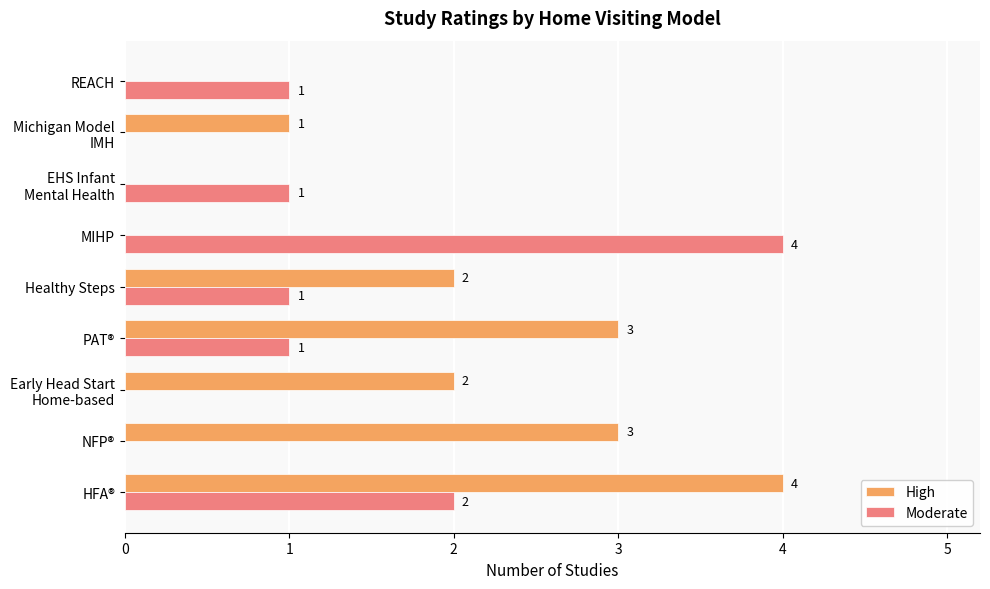

The High series shows 4 at HFA®. True or false?

True